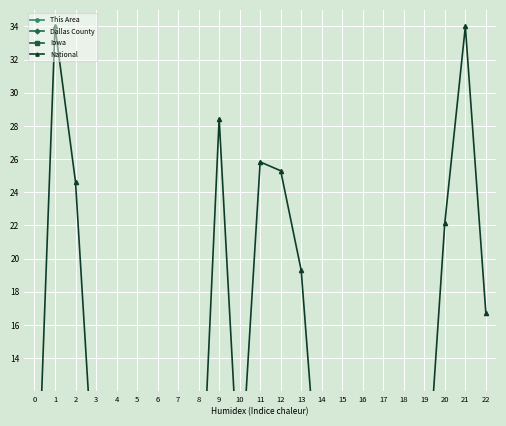

List the series in order of their peak value, lowest first.

This Area, Dallas County, Iowa, National